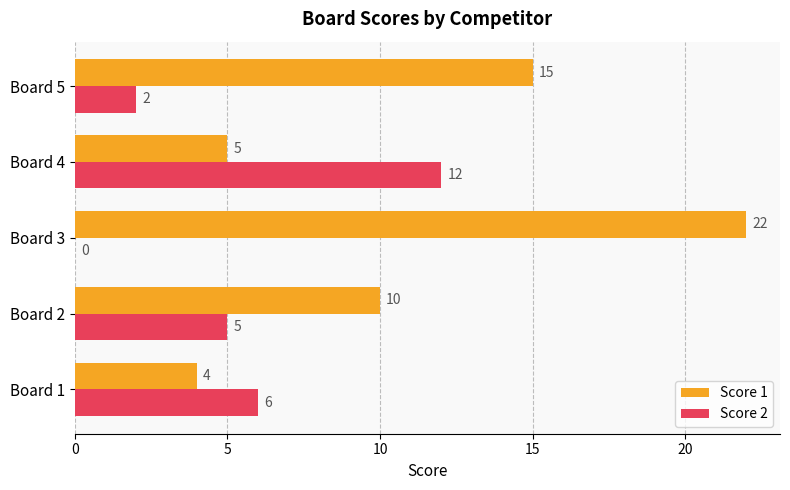

What is the approximate value of Score 2 at Board 4?

12